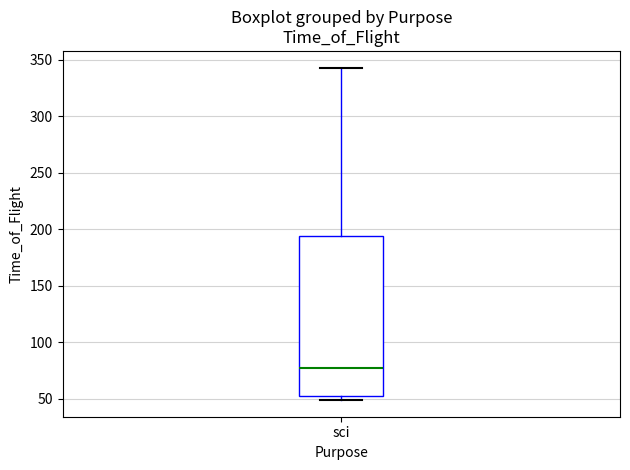

Read this box plot against the y-axis: the position of the median line, the range covered by the box, and the ends of both whiskers. The values are not printed on the chart, so give them approximately, as read against the axis.

median 75, box 55 to 195, whiskers 50 to 345